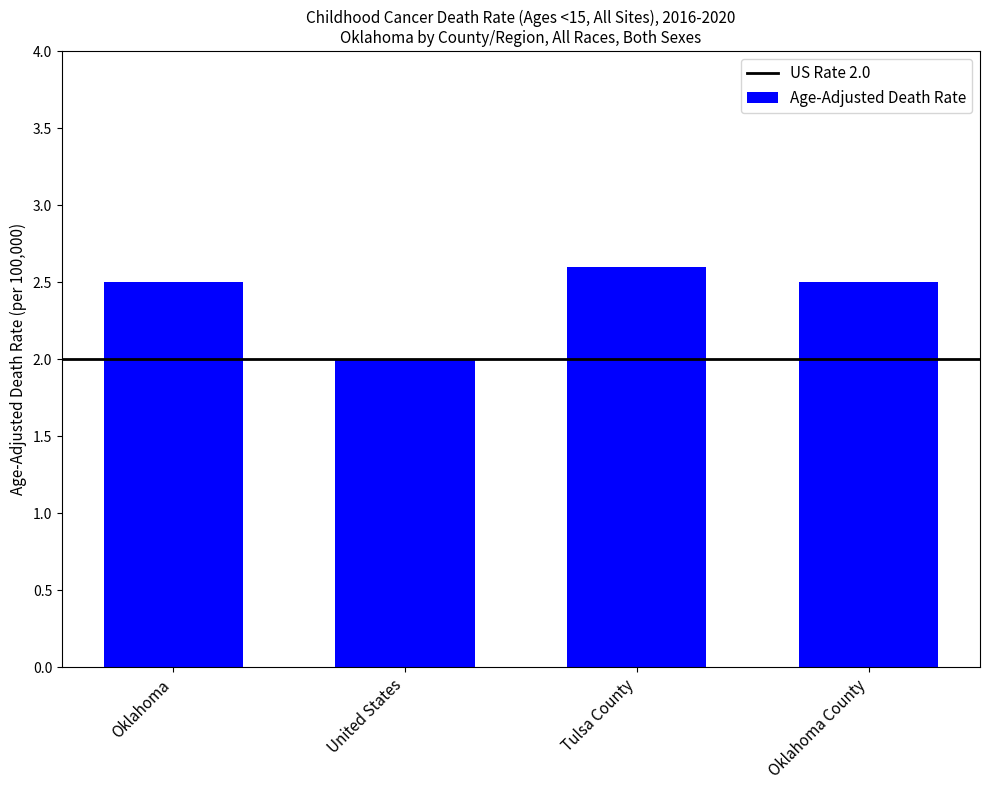

Which has a higher value, Tulsa County or Oklahoma County?

Tulsa County